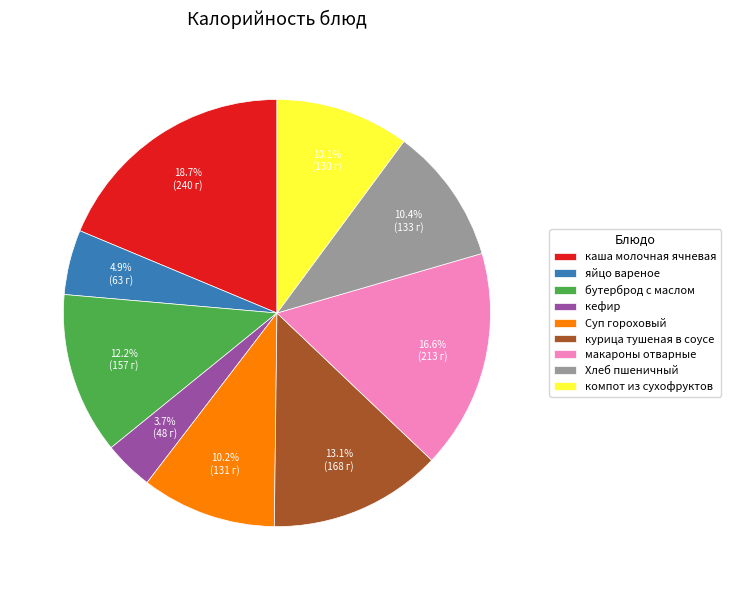

Which category has the biggest portion of the pie?

каша молочная ячневая